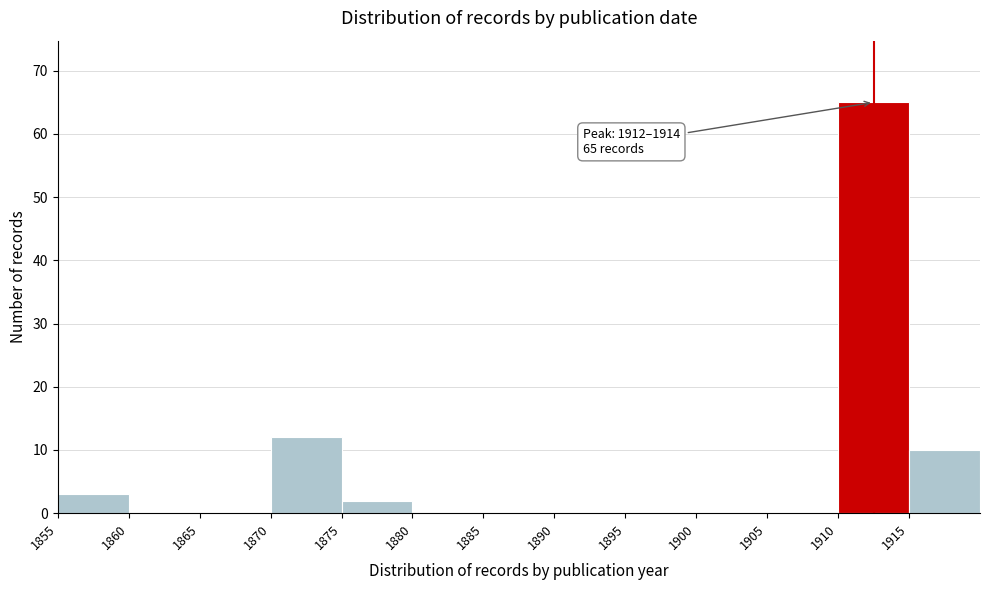

Which range on the x-axis has the tallest bar?

1910 to 1915